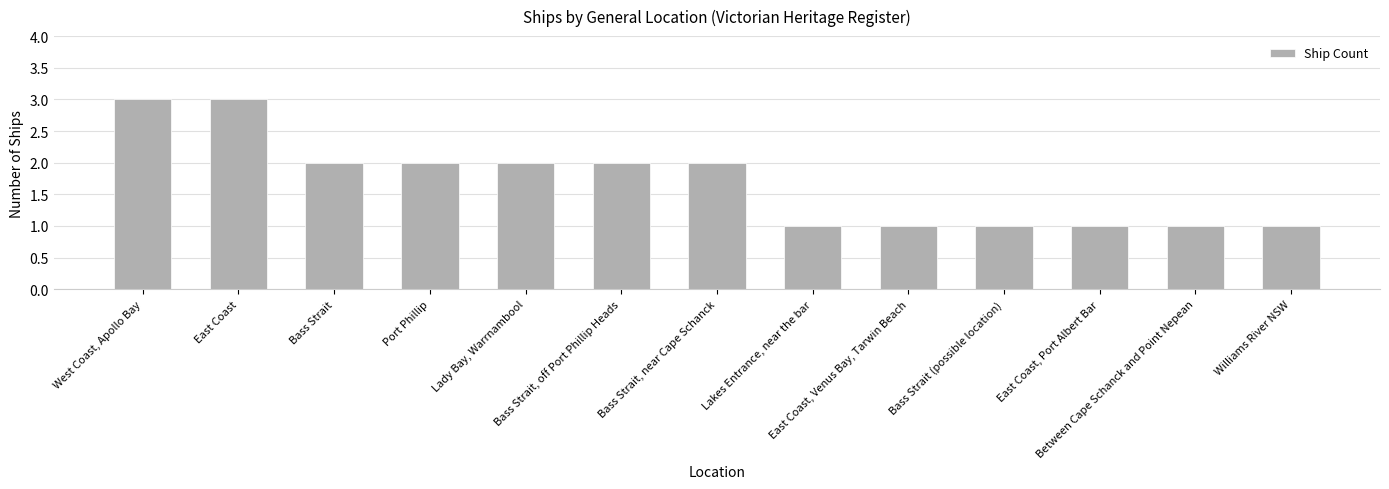

What is the greatest value displayed?

3